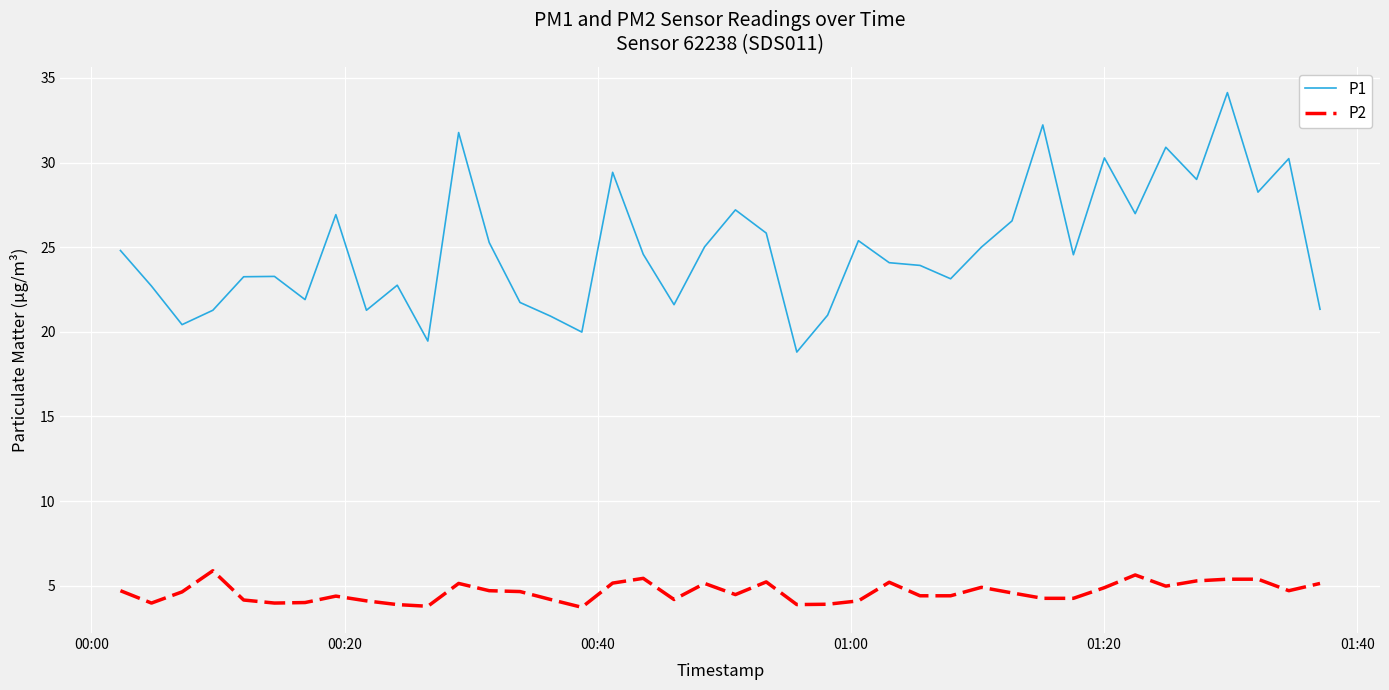

Which series has the largest range (max minus min)?

P1